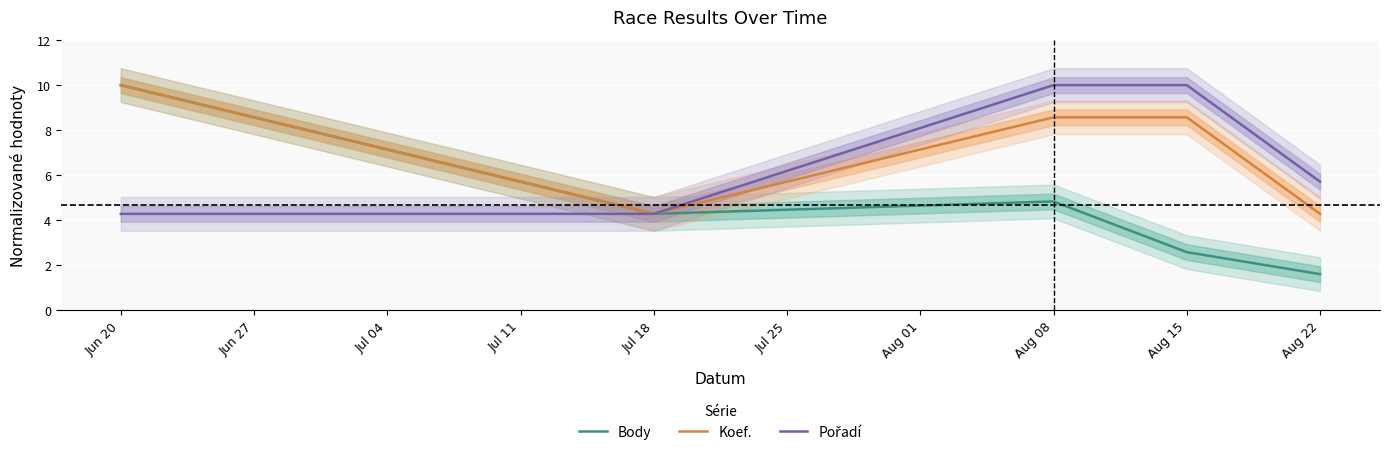

What is the difference between the maximum and minimum values in the Pořadí series?

5.7